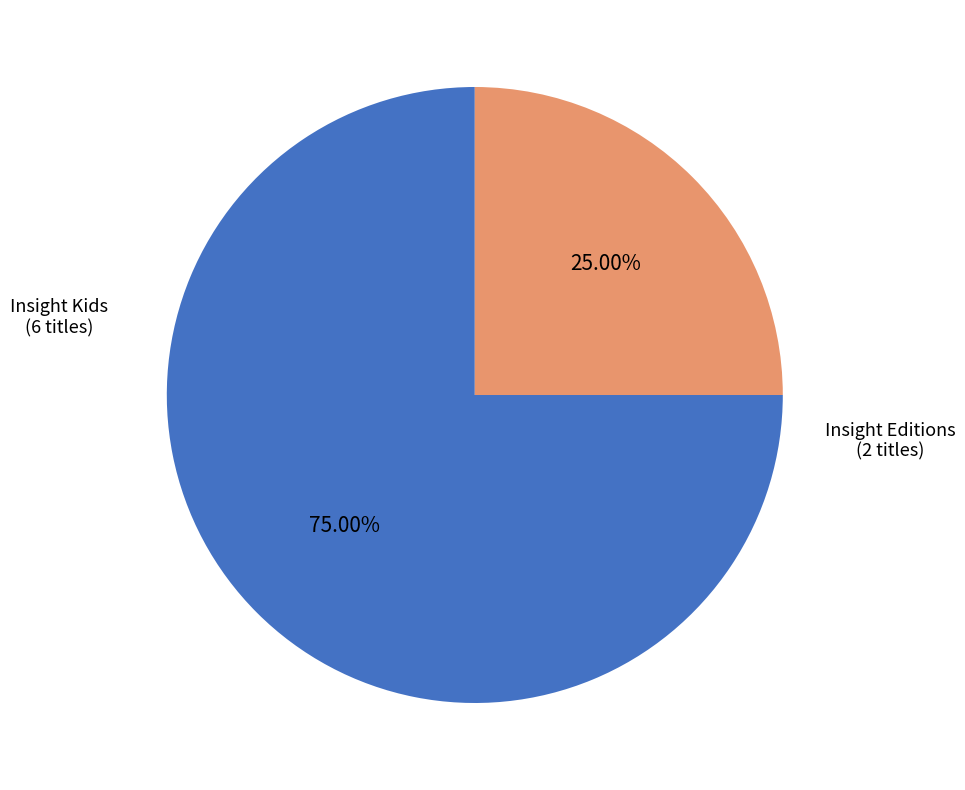

Is there any slice that represents more than half of the pie?

Yes